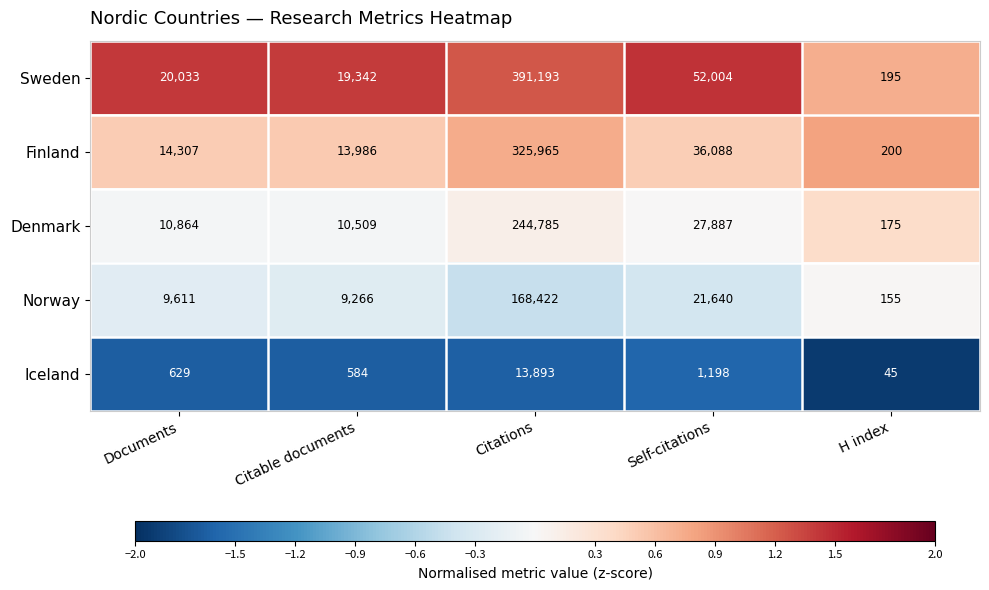

Which series changed the most between Citable documents and Citations?

Sweden